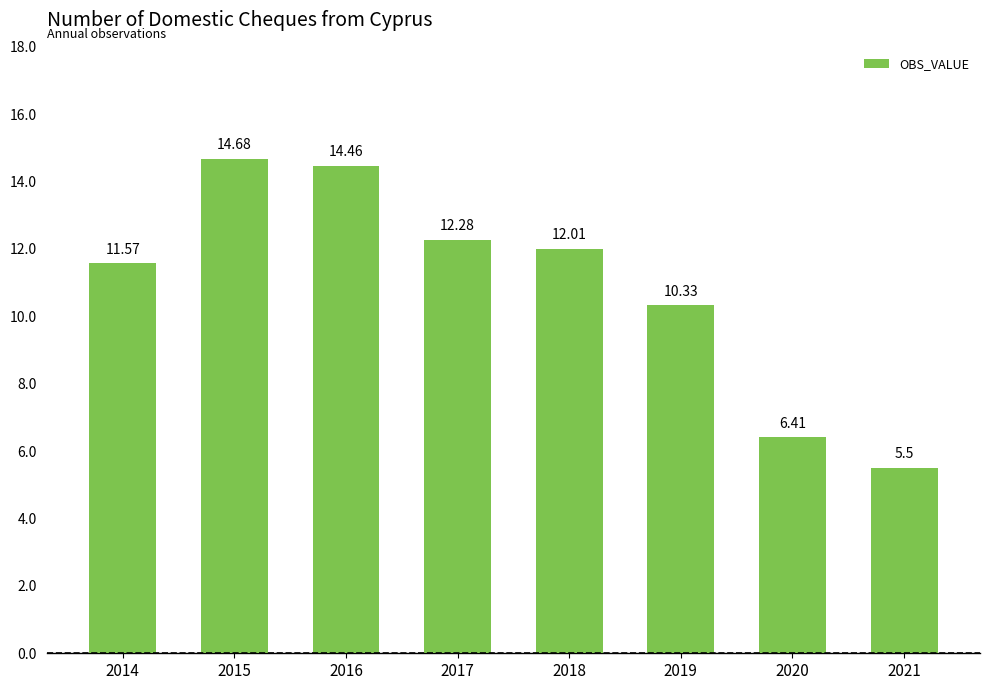

List the labels in order of value, smallest first.

2021, 2020, 2019, 2014, 2018, 2017, 2016, 2015